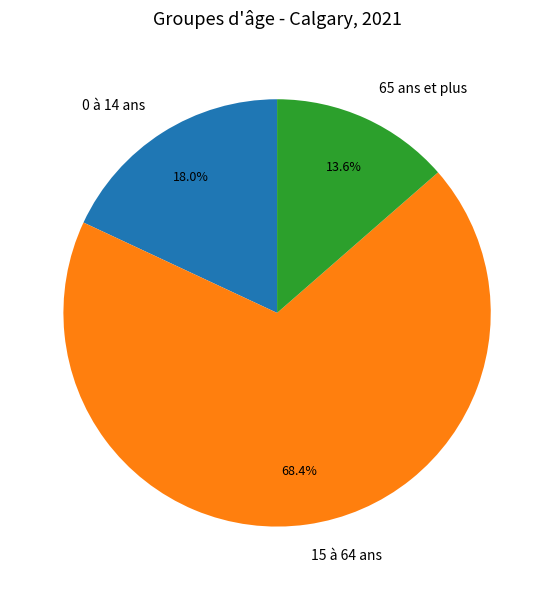

Does 0 à 14 ans account for over 50% of the chart?

No